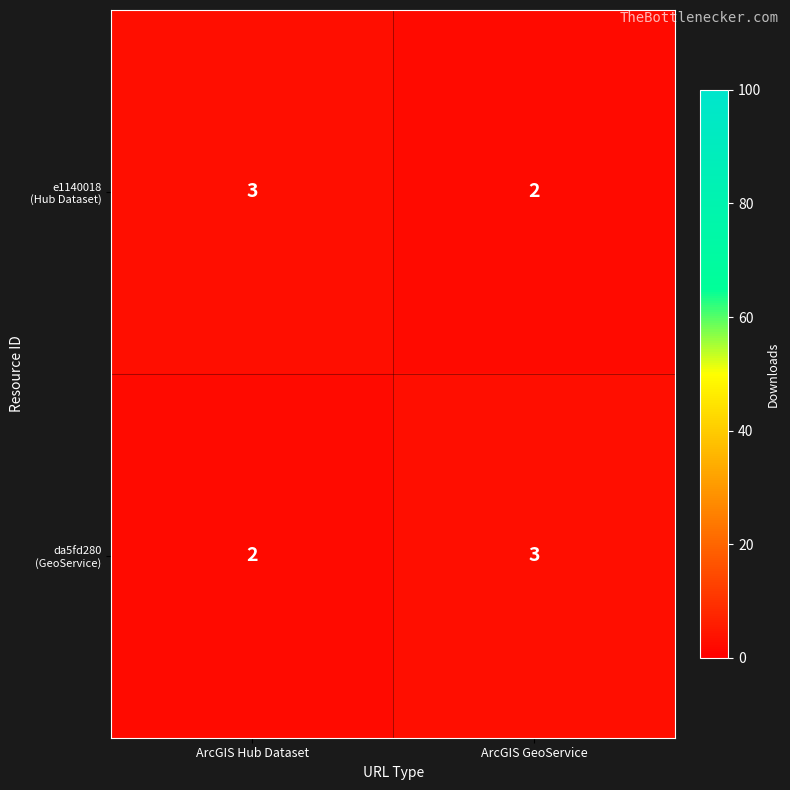

What is the total value across all series at ArcGIS Hub Dataset?

5